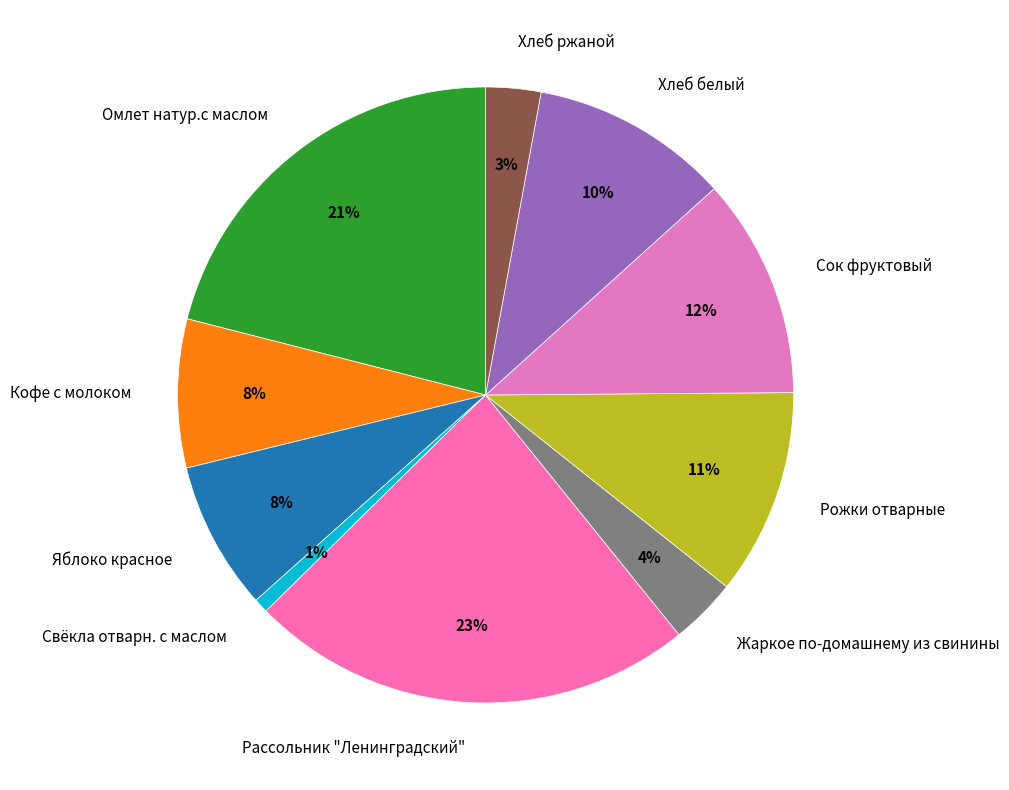

To the nearest percent, what is the difference between the Омлет натур.с маслом and Свёкла отварн. с маслом slice percentages?

20%